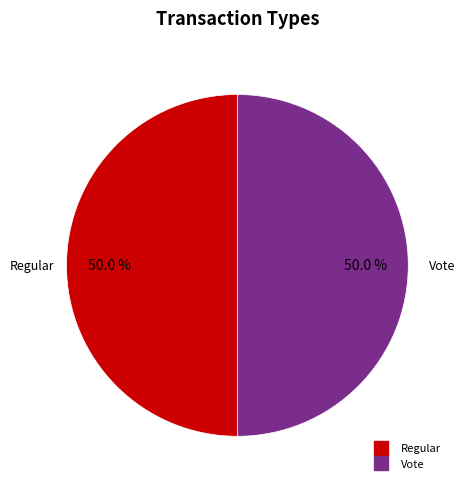

What is the ratio of the value at Vote to the value at Regular?

1.0